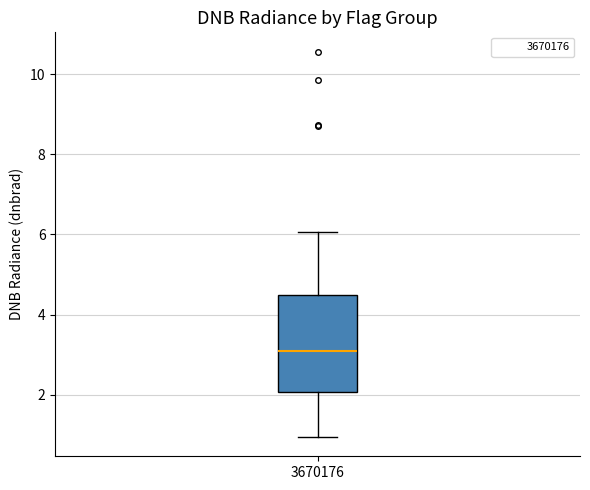

Read this box plot against the y-axis: the position of the median line, the range covered by the box, and the ends of both whiskers. The values are not printed on the chart, so give them approximately, as read against the axis.

median 3.2, box 2.0 to 4.4, whiskers 1.0 to 6.0